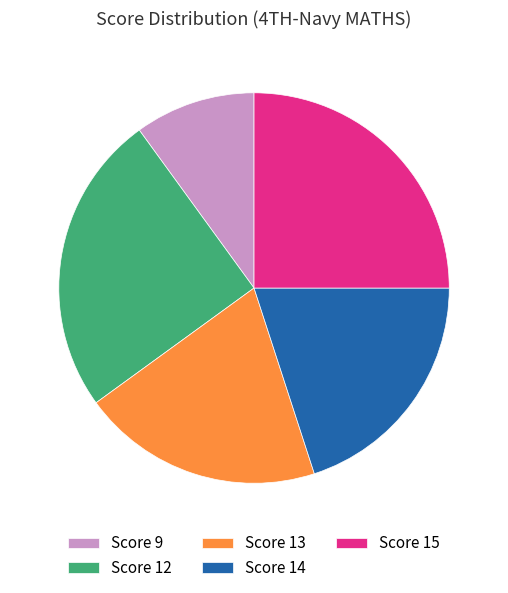

The Score 14 slice represents 20% of the pie. True or false?

True